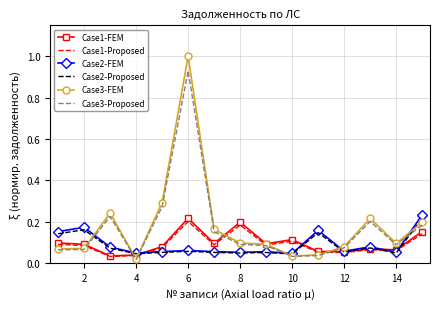

Which series has the largest range (max minus min)?

Case3-FEM